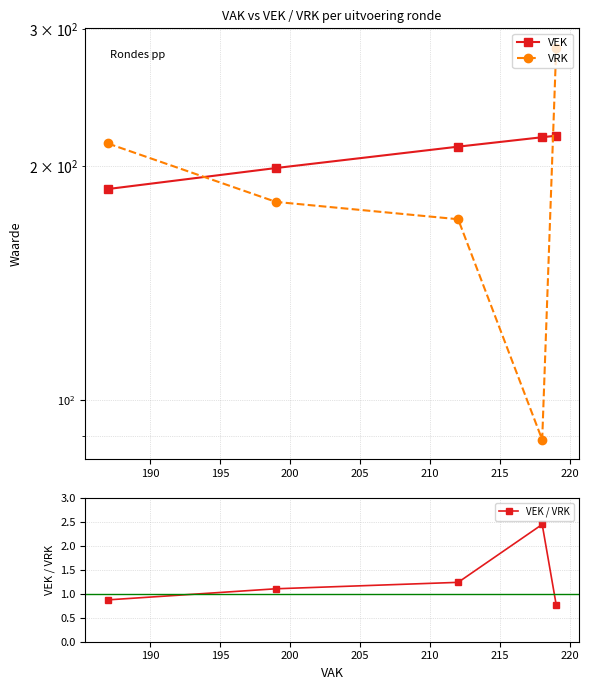

What is the minimum value for VEK / VRK?

0.8